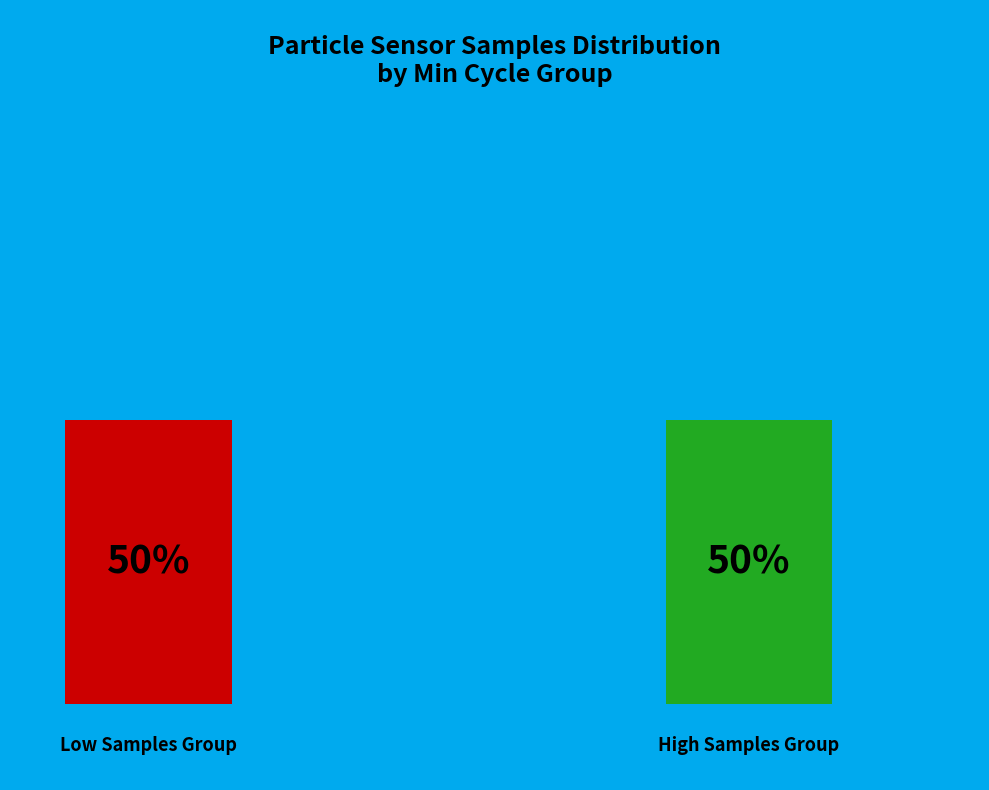

Approximately how many times larger is the value at Min_cycle_other compared to Min_cycle_28?

1.0